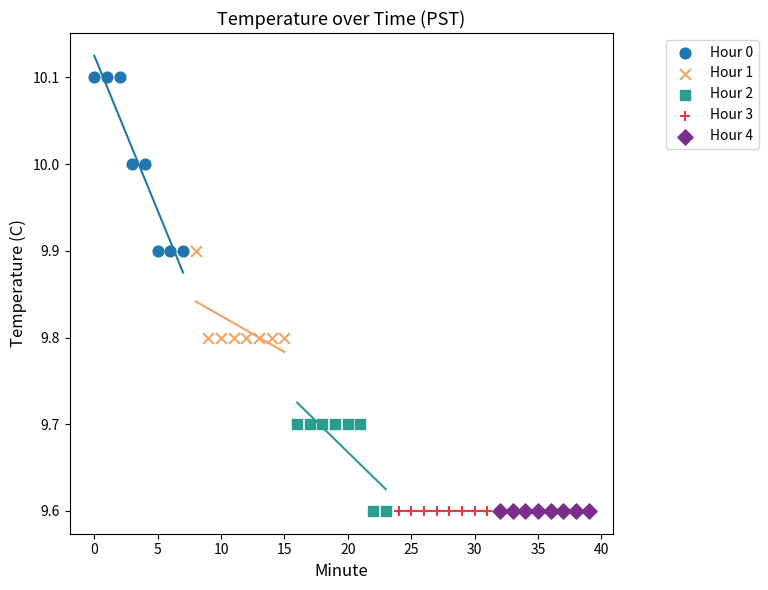

Which series contains the highest Y value?

Hour 0